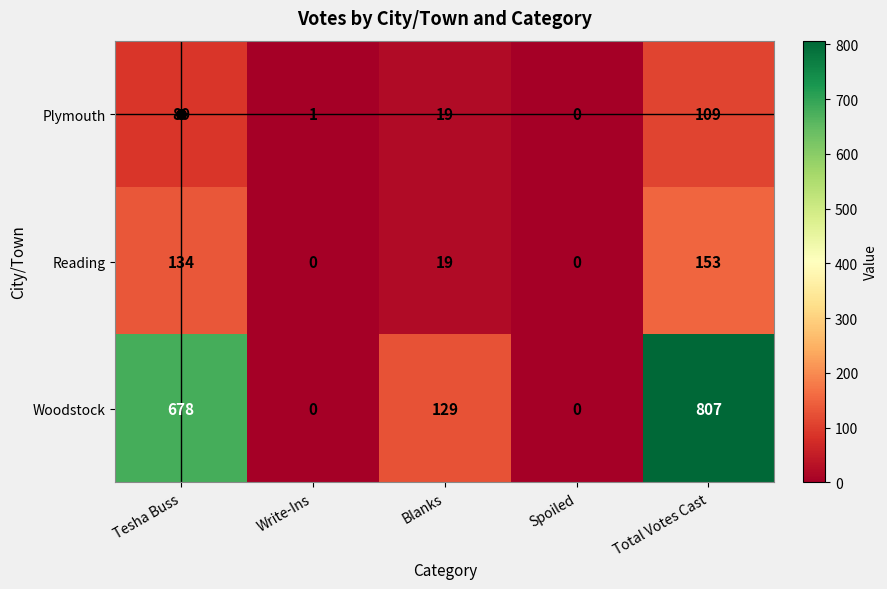

Which label corresponds to the largest value in the chart?

Total Votes Cast